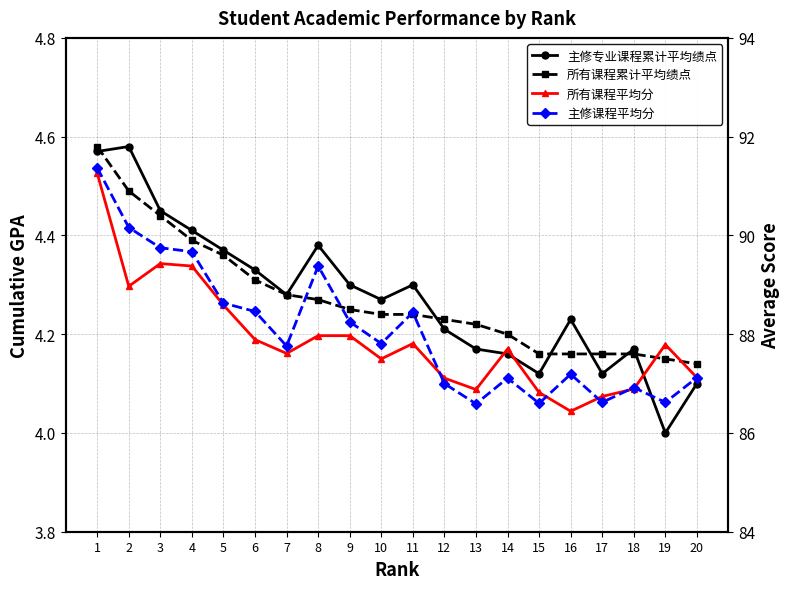

True or false: 所有课程平均分 and 主修专业课程累计平均绩点 intersect in this chart.

False